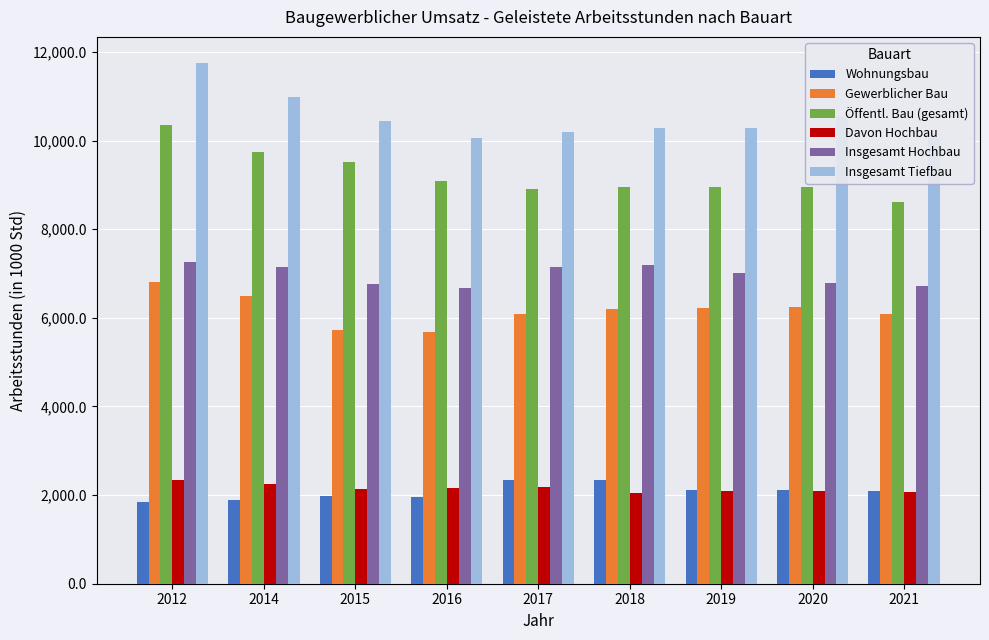

How many bars are there in each group?

6